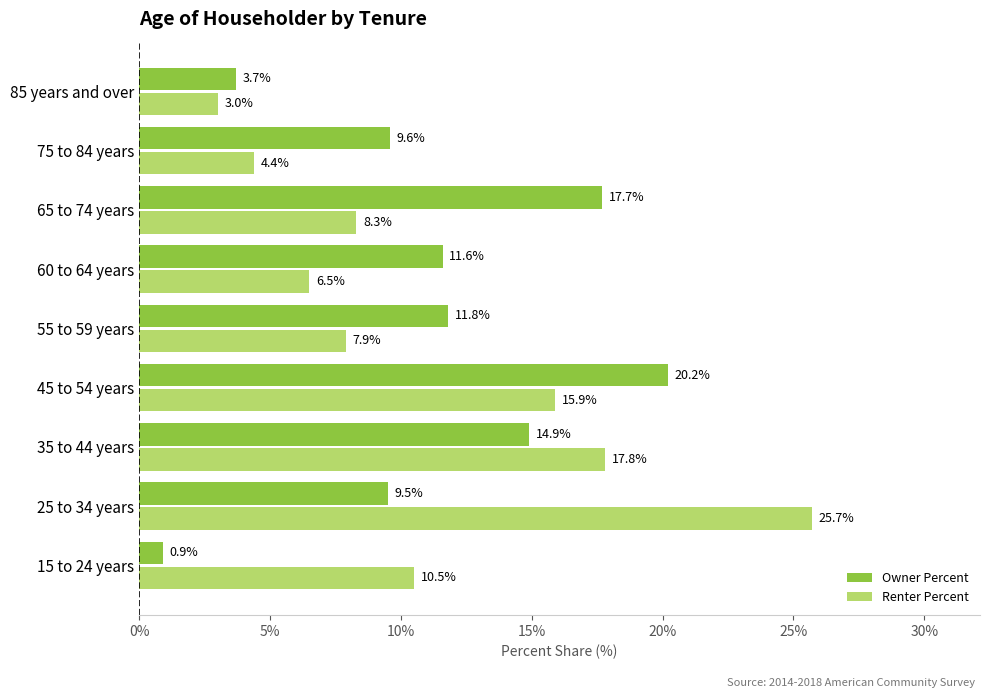

What is the sum of the Owner Percent values at 55 to 59 years and 15 to 24 years?

12.7